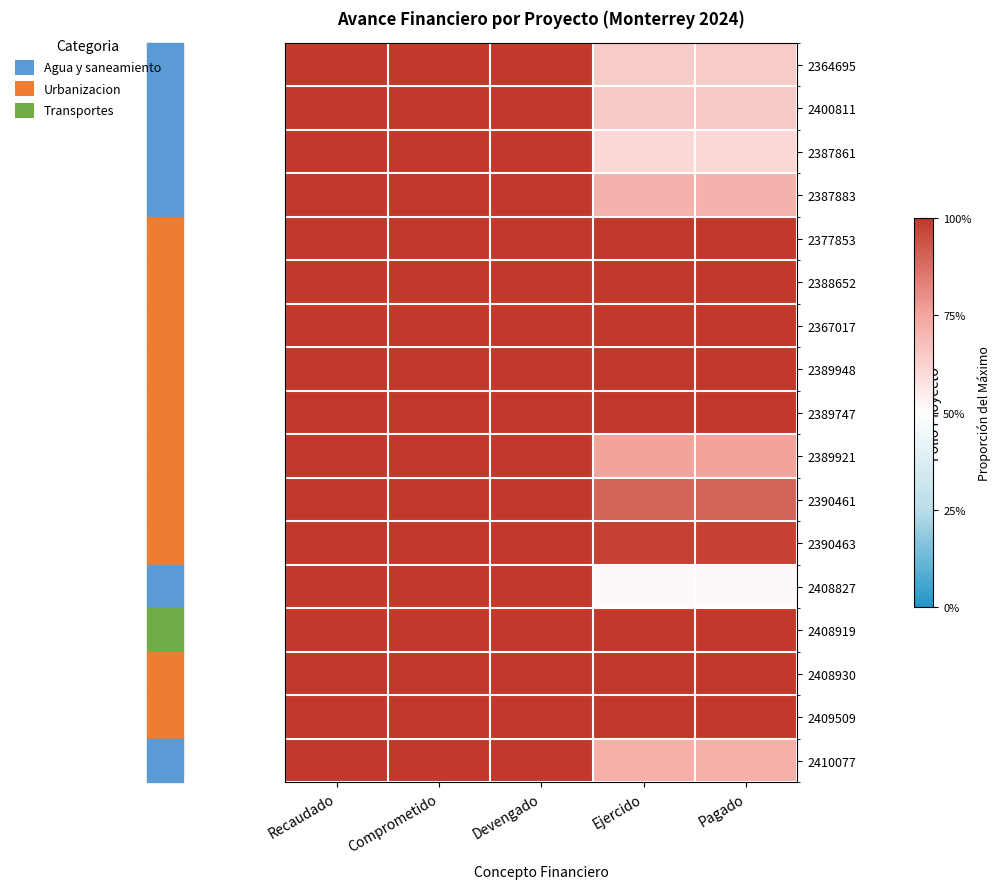

Reading left to right, list all the values displayed in this chart.

2364695: Recaudado=1.0	Comprometido=1.0	Devengado=1.0	Ejercido=0.6	Pagado=0.6
2400811: Recaudado=1.0	Comprometido=1.0	Devengado=1.0	Ejercido=0.6	Pagado=0.6
2387861: Recaudado=1.0	Comprometido=1.0	Devengado=1.0	Ejercido=0.6	Pagado=0.6
2387883: Recaudado=1.0	Comprometido=1.0	Devengado=1.0	Ejercido=0.7	Pagado=0.7
2377853: Recaudado=1.0	Comprometido=1.0	Devengado=1.0	Ejercido=1.0	Pagado=1.0
2388652: Recaudado=1.0	Comprometido=1.0	Devengado=1.0	Ejercido=1.0	Pagado=1.0
2367017: Recaudado=1.0	Comprometido=1.0	Devengado=1.0	Ejercido=1.0	Pagado=1.0
2389948: Recaudado=1.0	Comprometido=1.0	Devengado=1.0	Ejercido=1.0	Pagado=1.0
2389747: Recaudado=1.0	Comprometido=1.0	Devengado=1.0	Ejercido=1.0	Pagado=1.0
2389921: Recaudado=1.0	Comprometido=1.0	Devengado=1.0	Ejercido=0.8	Pagado=0.8
2390461: Recaudado=1.0	Comprometido=1.0	Devengado=1.0	Ejercido=0.9	Pagado=0.9
2390463: Recaudado=1.0	Comprometido=1.0	Devengado=1.0	Ejercido=1.0	Pagado=1.0
2408827: Recaudado=1.0	Comprometido=1.0	Devengado=1.0	Ejercido=0.5	Pagado=0.5
2408919: Recaudado=1.0	Comprometido=1.0	Devengado=1.0	Ejercido=1.0	Pagado=1.0
2408930: Recaudado=1.0	Comprometido=1.0	Devengado=1.0	Ejercido=1.0	Pagado=1.0
2409509: Recaudado=1.0	Comprometido=1.0	Devengado=1.0	Ejercido=1.0	Pagado=1.0
2410077: Recaudado=1.0	Comprometido=1.0	Devengado=1.0	Ejercido=0.7	Pagado=0.7